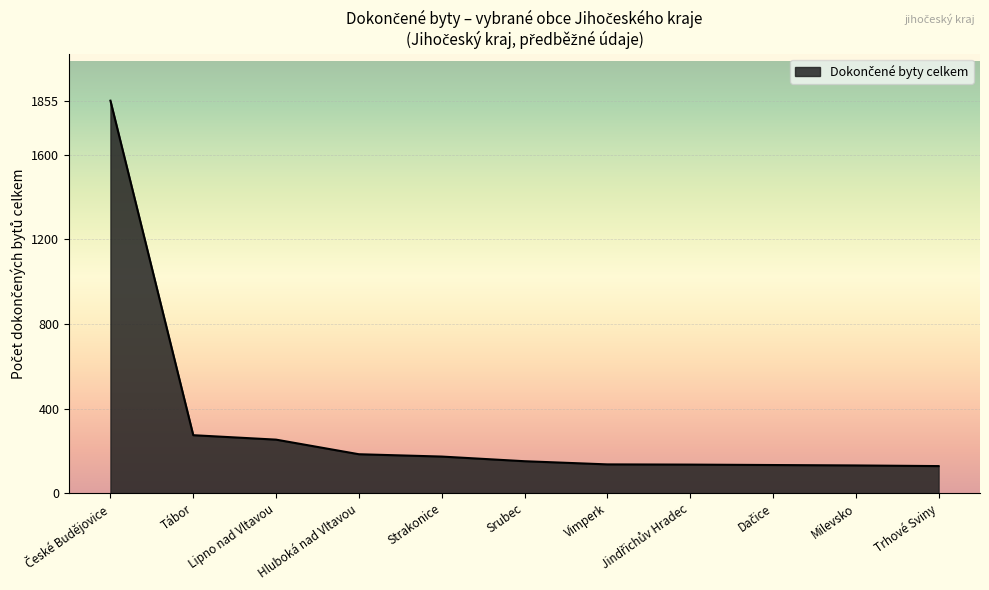

What is the change in value from Hluboká nad Vltavou to Vimperk?

-48